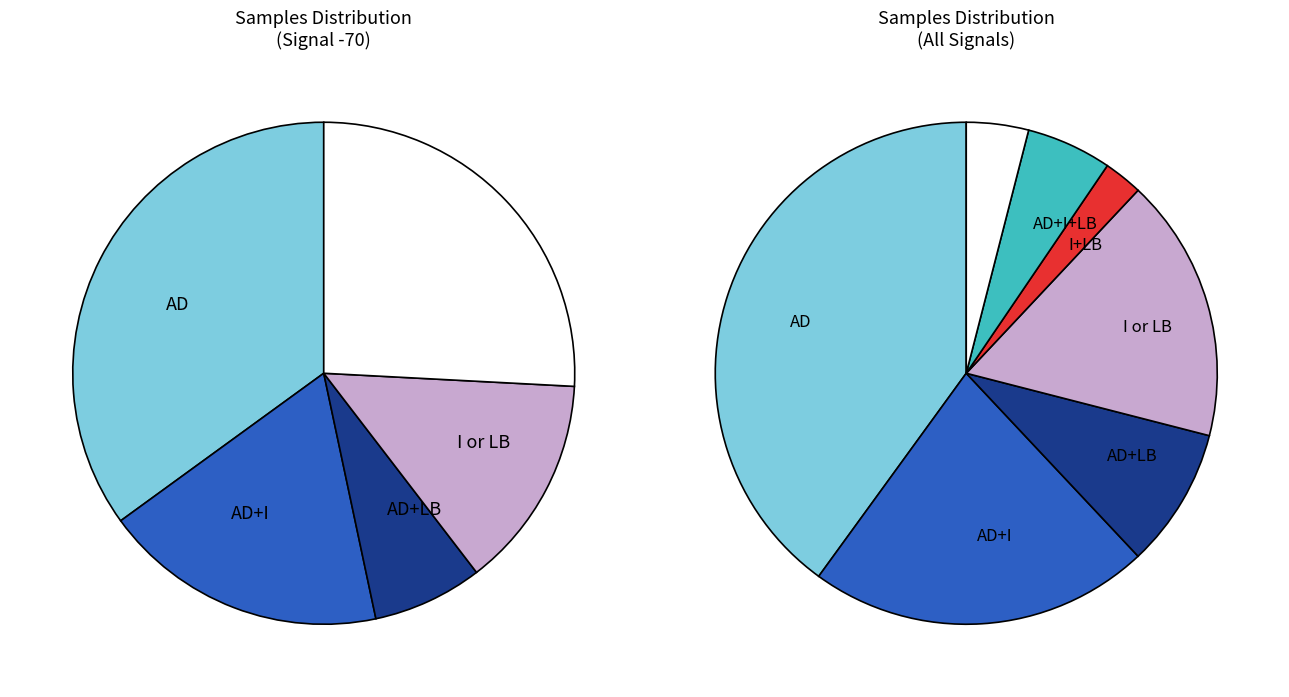

Does 39 account for over 50% of the chart?

No